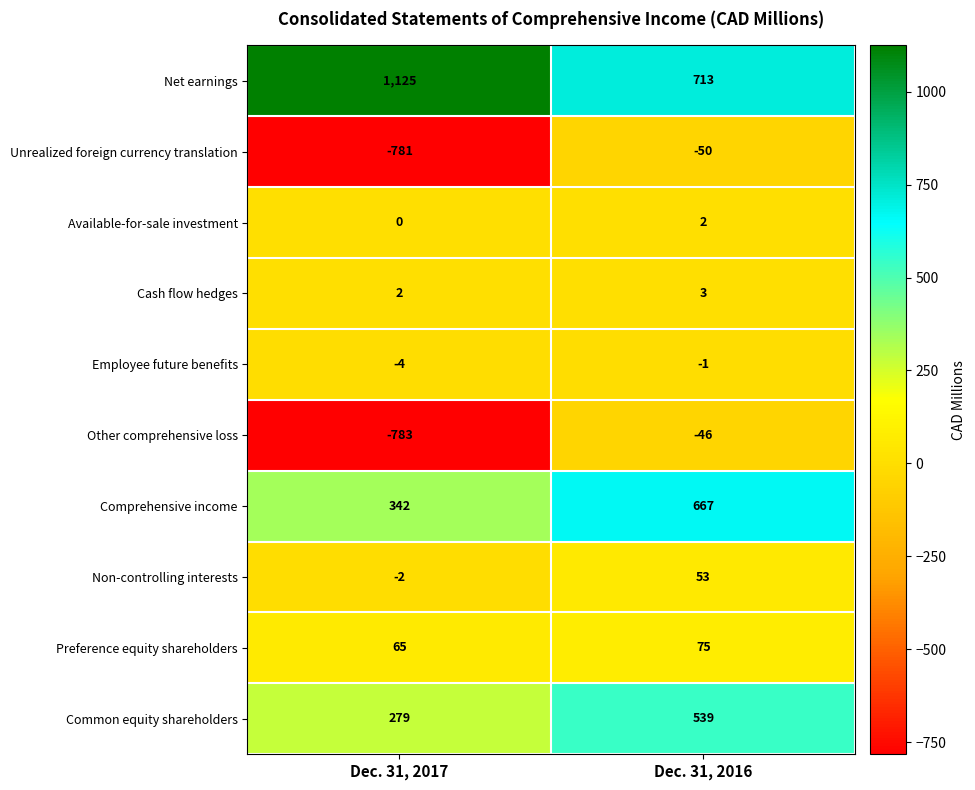

At which label is Available-for-sale investment closest to 1?

Dec. 31, 2017